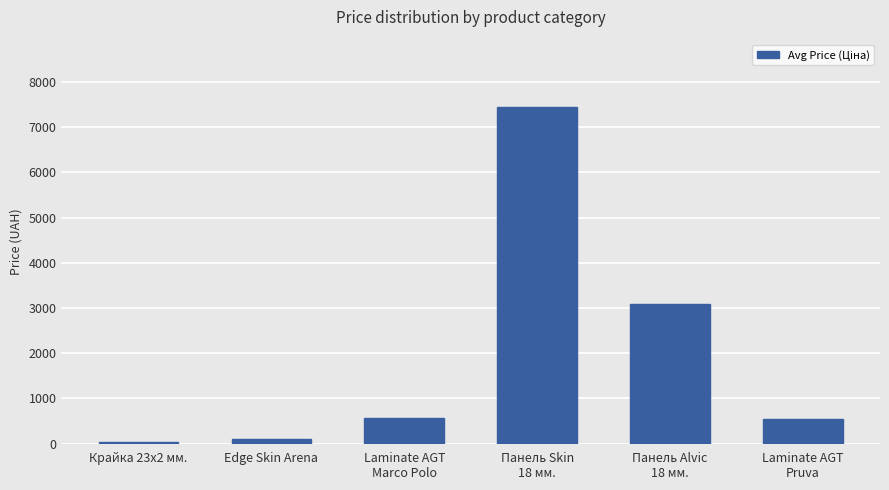

True or false: the data shows 3094.7 at Панель Alvic
18 мм..

True